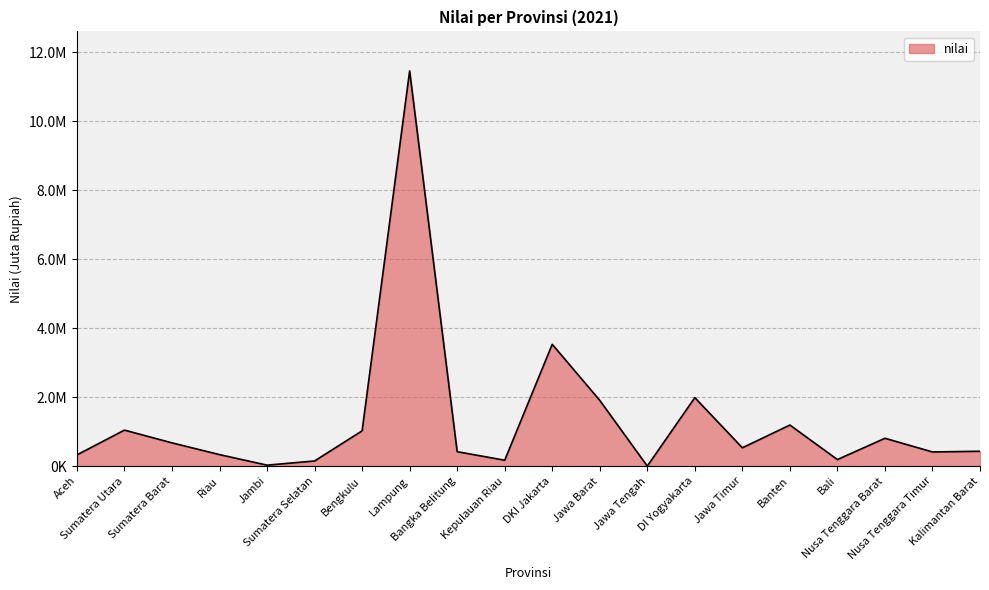

Reading left to right, list all the values displayed in this chart.

Aceh=323780	Sumatera Utara=1043596	Sumatera Barat=673233	Riau=332564	Jambi=26660	Sumatera Selatan=148130	Bengkulu=1022147	Lampung=11464518	Bangka Belitung=417833	Kepulauan Riau=169623	DKI Jakarta=3532530	Jawa Barat=1906529	Jawa Tengah=0	DI Yogyakarta=1985635	Jawa Timur=530573	Banten=1190305	Bali=188503	Nusa Tenggara Barat=806678	Nusa Tenggara Timur=409584	Kalimantan Barat=430018